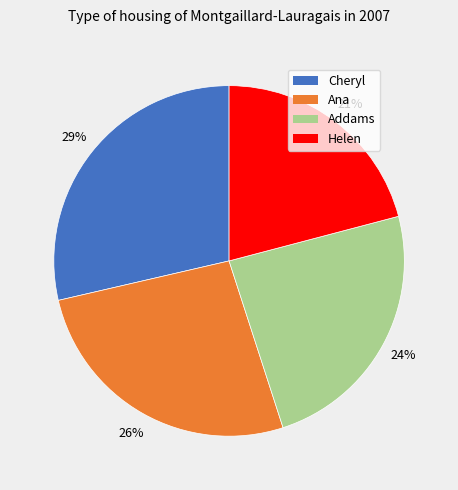

Count the number of slices in the pie.

4